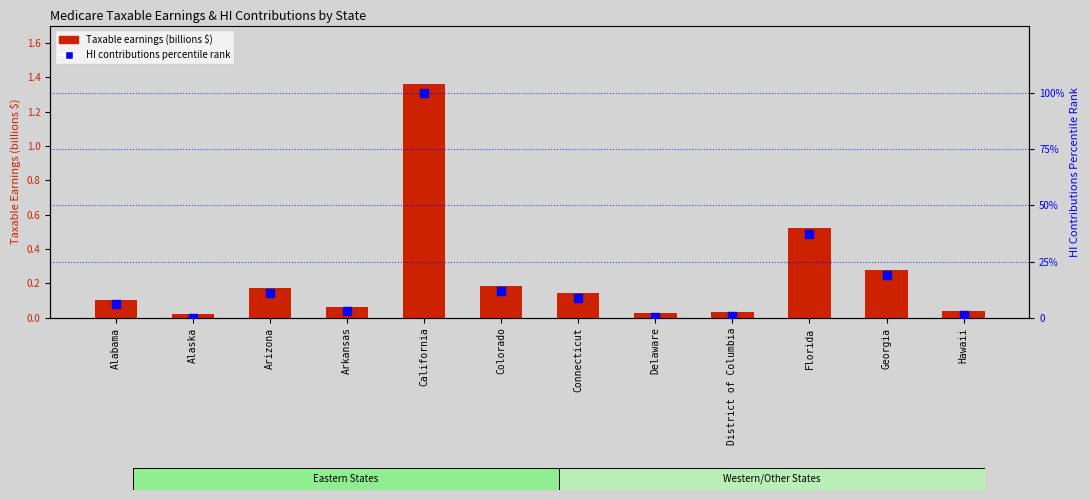

Which series reaches the minimum Y coordinate?

HI contributions percentile rank